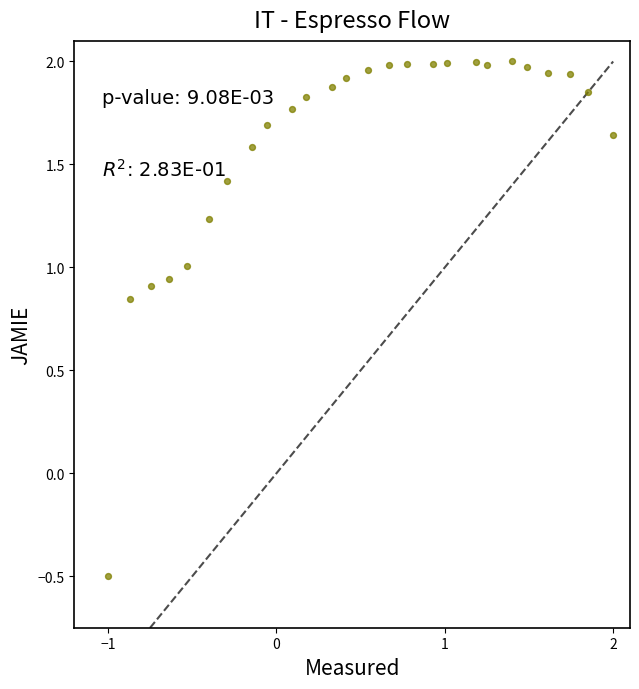

What Y value in the scatter plot is closest to 0?

-0.5